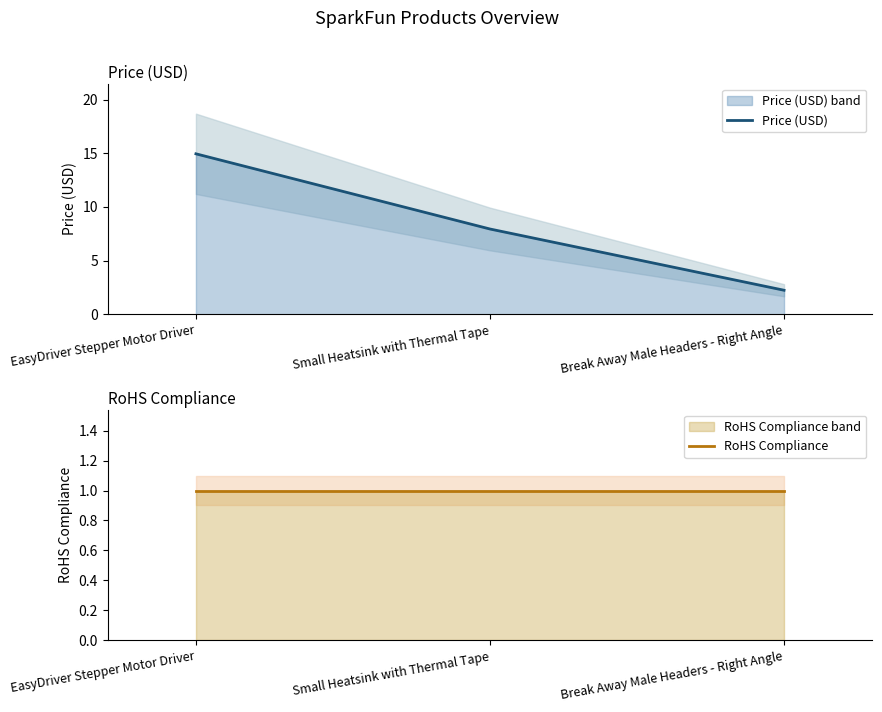

What is the maximum value for RoHS Compliance?

1.0